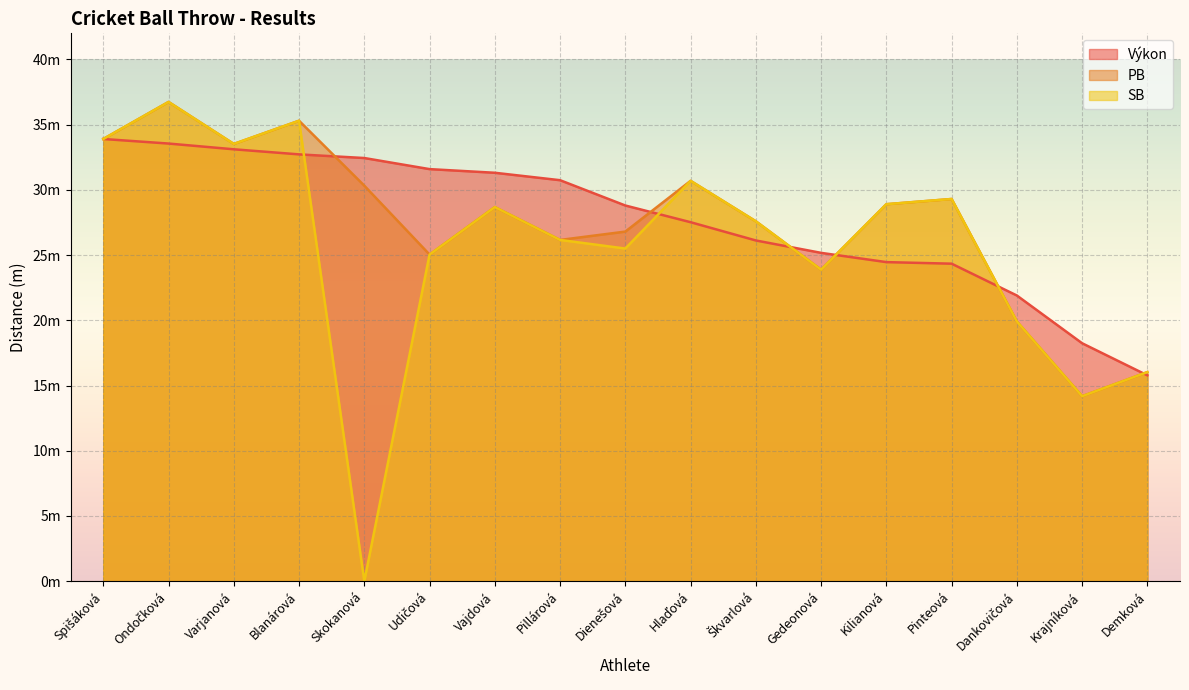

True or false: PB and Výkon intersect in this chart.

True